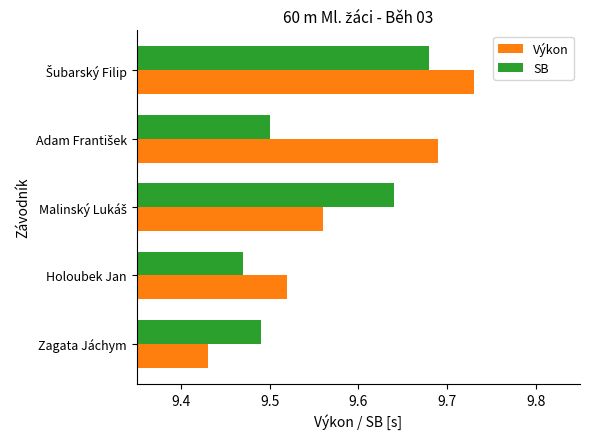

Which series has the largest range (max minus min)?

Výkon